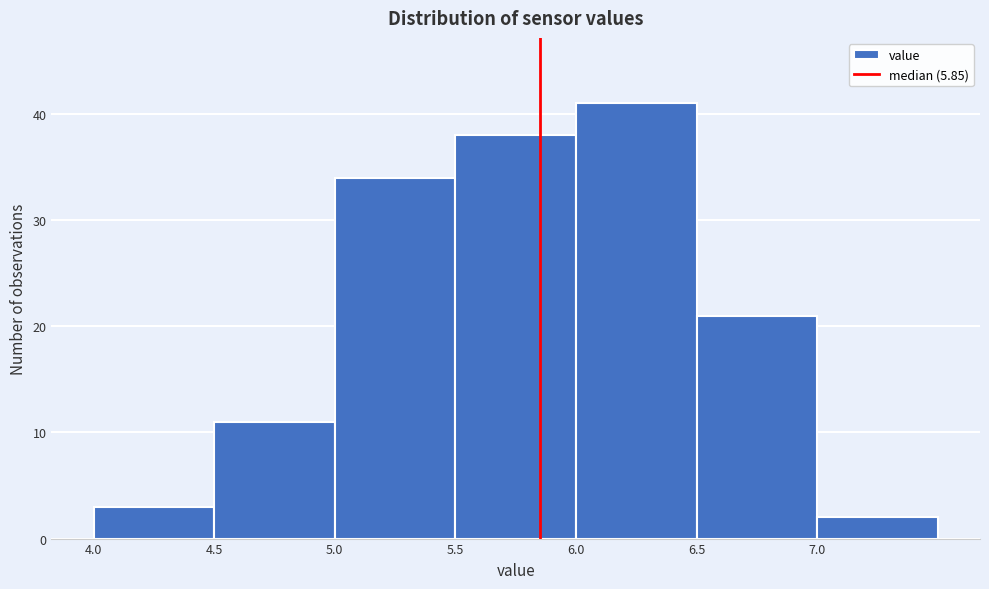

Over which range of the x-axis is the bar tallest?

6.0 to 6.5